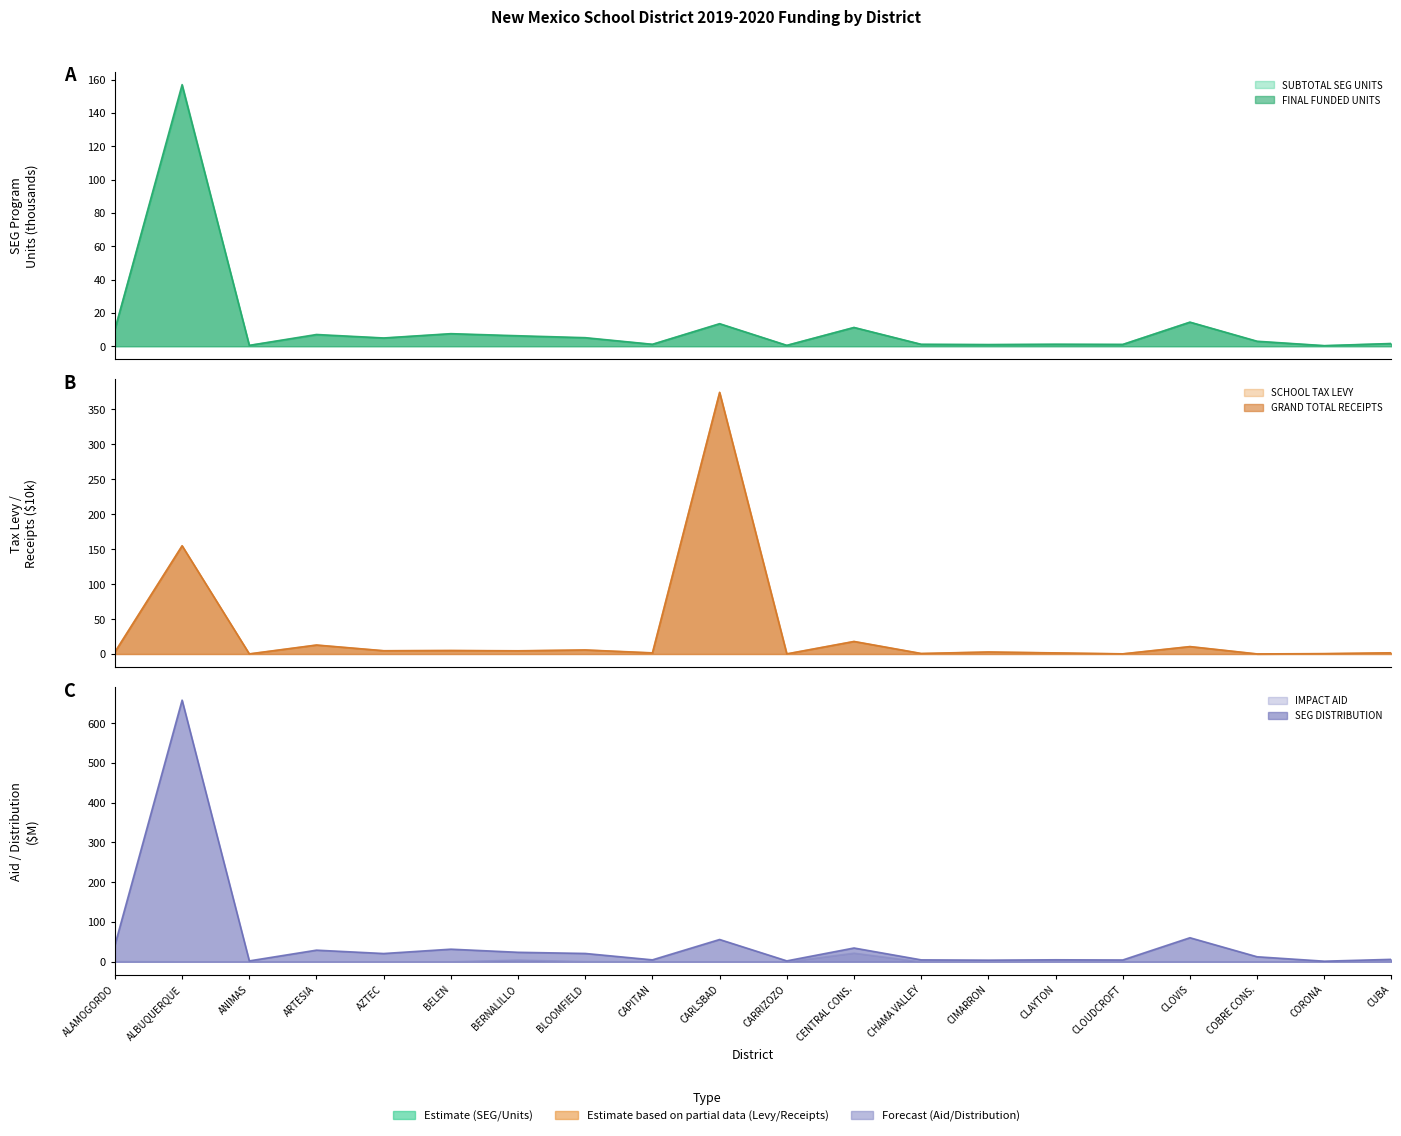

How many categories are shown in the chart?

20